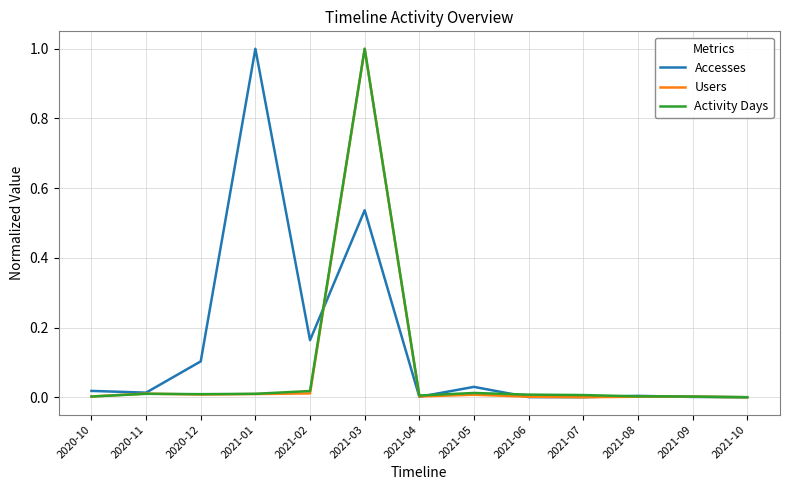

What is the maximum value for Activity Days?

1.0